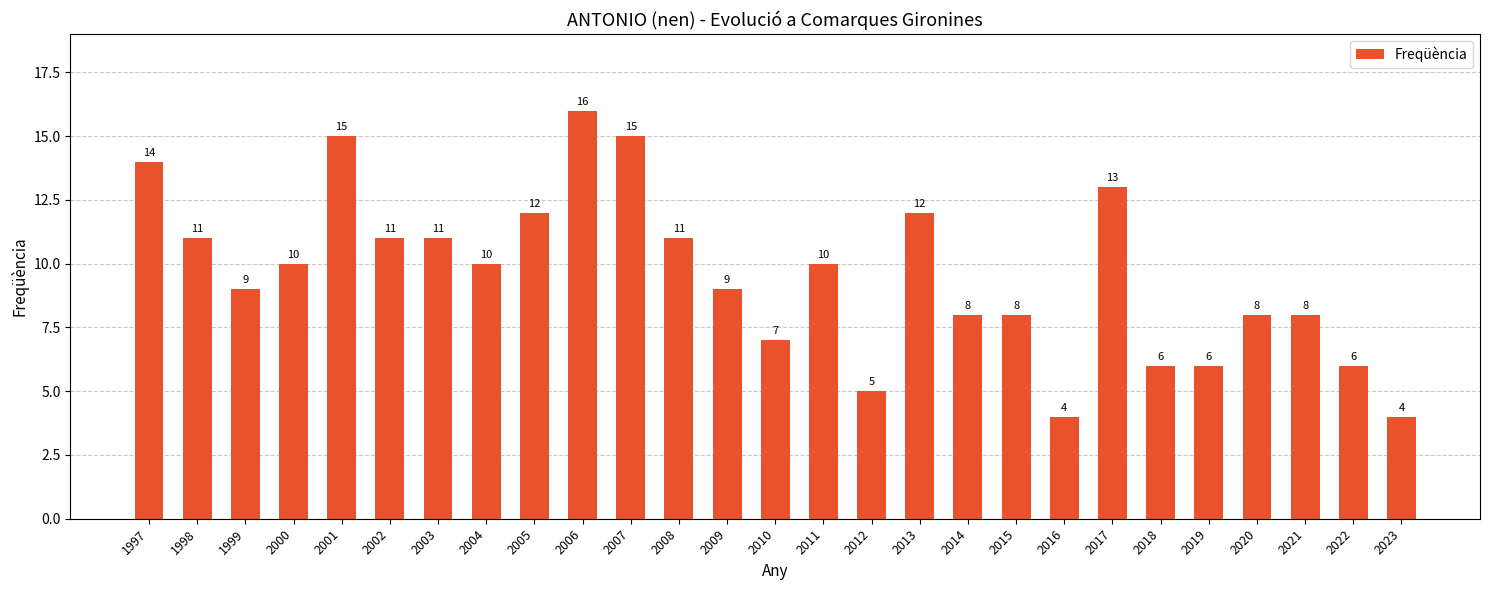

What is the greatest value displayed?

16